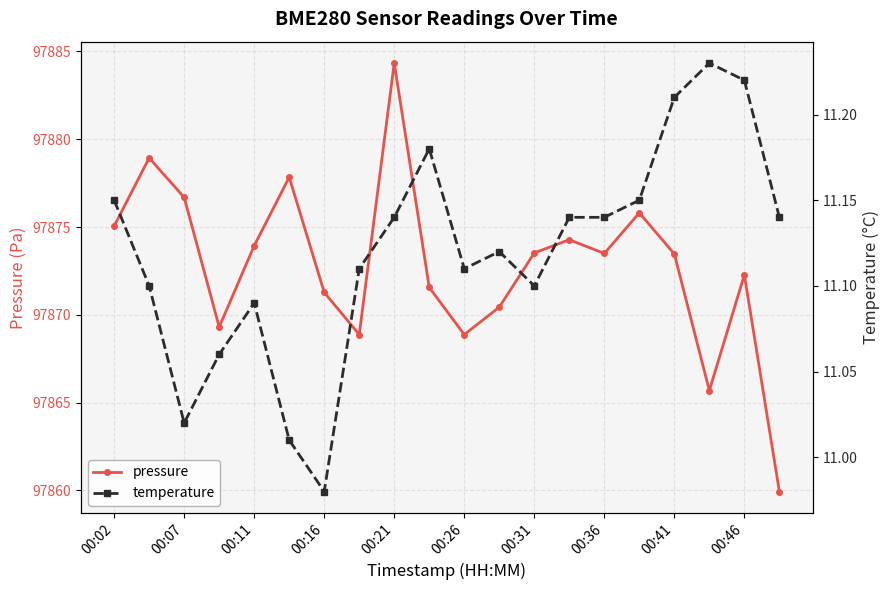

At which label does pressure reach its peak?

00:21